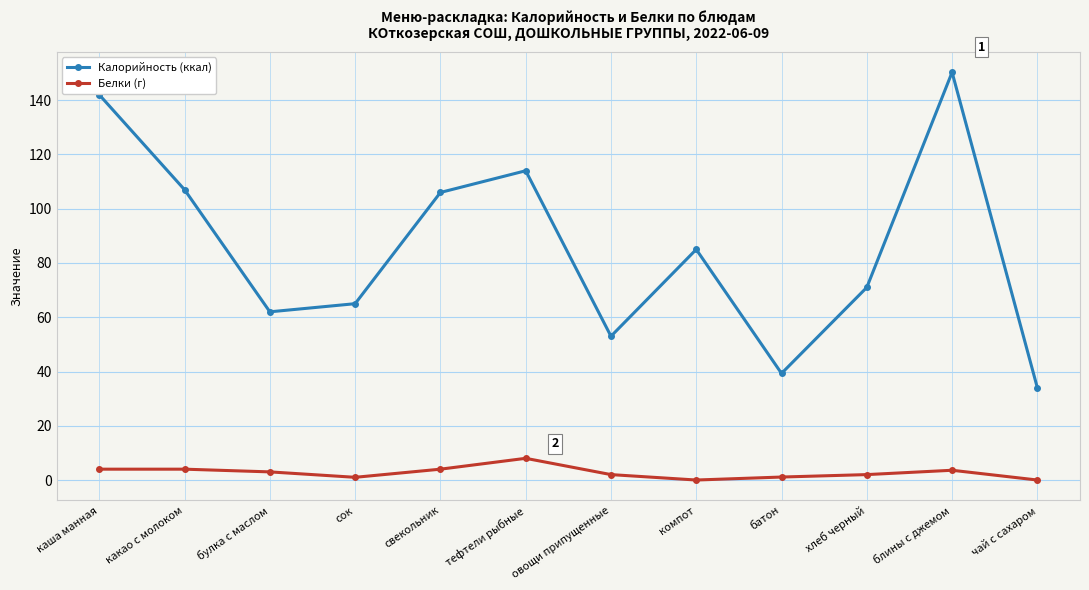

True or false: Калорийность (ккал) and Белки (г) cross at least once.

False